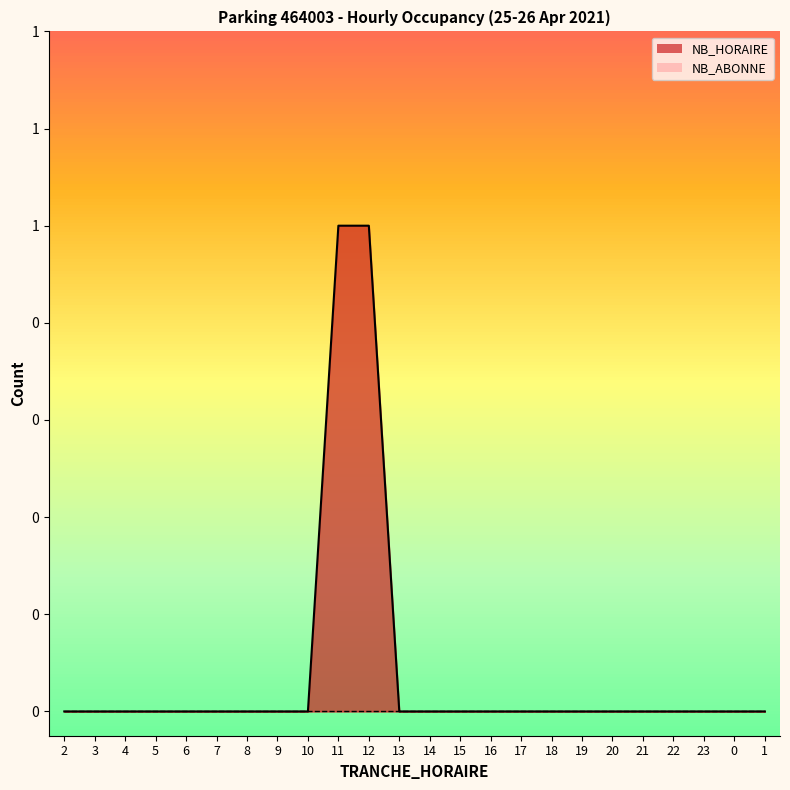

Reading left to right, list all the values displayed in this chart.

0	0	0	0	0	0	0	0	0	1	1	0	0	0	0	0	0	0	0	0	0	0	0	0